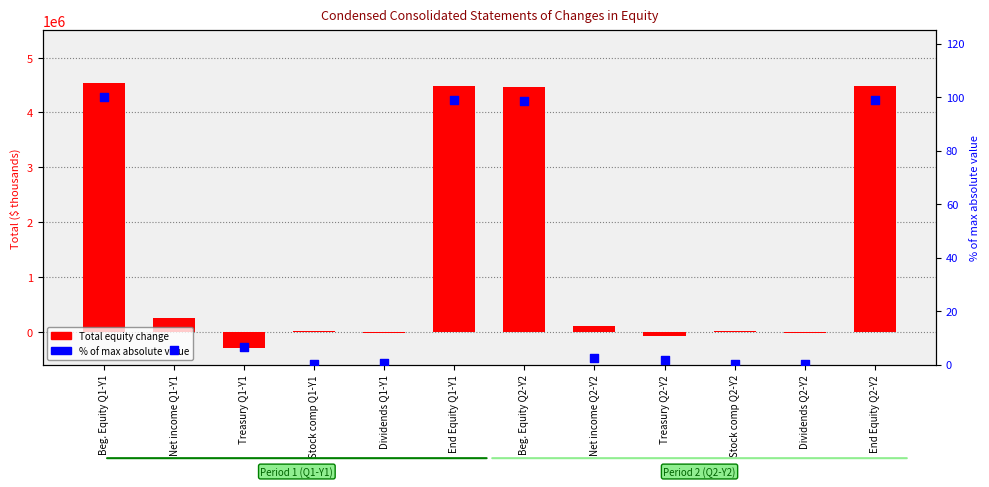

Which series has the largest total across all categories?

Total equity change